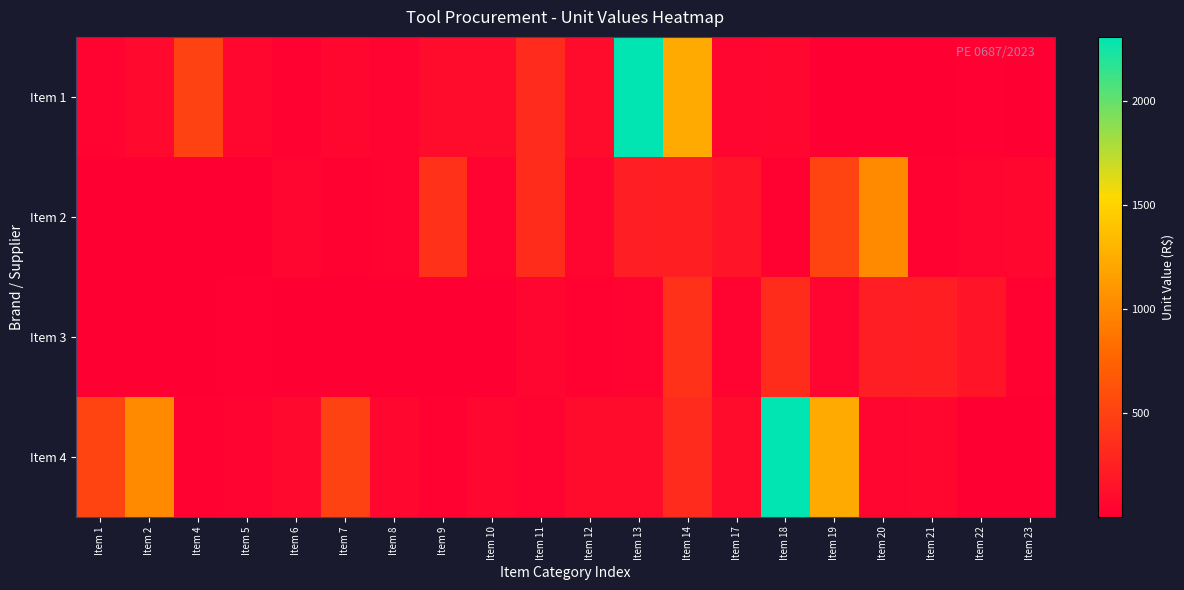

Reading left to right, transcribe all the data shown in this chart.

Item 1: Item 1=42.9	Item 2=72.4	Item 4=503.2	Item 5=61.7	Item 6=20.4	Item 7=59.8	Item 8=31.2	Item 9=91.7	Item 10=95.3	Item 11=326.4	Item 12=98.8	Item 13=2310.2	Item 14=1233.0	Item 17=52.2	Item 18=58.2	Item 19=0.2	Item 20=0.5	Item 21=1.0	Item 22=14.5	Item 23=0.1
Item 2: Item 1=0.1	Item 2=0.1	Item 4=1.8	Item 5=1.5	Item 6=52.5	Item 7=21.1	Item 8=31.9	Item 9=388.0	Item 10=33.6	Item 11=340.7	Item 12=47.5	Item 13=230.7	Item 14=237.5	Item 17=156.9	Item 18=27.0	Item 19=506.2	Item 20=1018.1	Item 21=23.1	Item 22=52.2	Item 23=58.2
Item 3: Item 1=0.2	Item 2=0.5	Item 4=1.0	Item 5=14.5	Item 6=0.1	Item 7=0.1	Item 8=0.1	Item 9=1.8	Item 10=1.5	Item 11=52.5	Item 12=21.1	Item 13=31.9	Item 14=388.0	Item 17=33.6	Item 18=340.7	Item 19=47.5	Item 20=230.7	Item 21=237.5	Item 22=156.9	Item 23=27.0
Item 4: Item 1=506.2	Item 2=1018.1	Item 4=23.1	Item 5=42.9	Item 6=72.4	Item 7=503.2	Item 8=61.7	Item 9=20.4	Item 10=59.8	Item 11=31.2	Item 12=91.7	Item 13=95.3	Item 14=326.4	Item 17=98.8	Item 18=2310.2	Item 19=1233.0	Item 20=52.2	Item 21=58.2	Item 22=0.2	Item 23=0.5